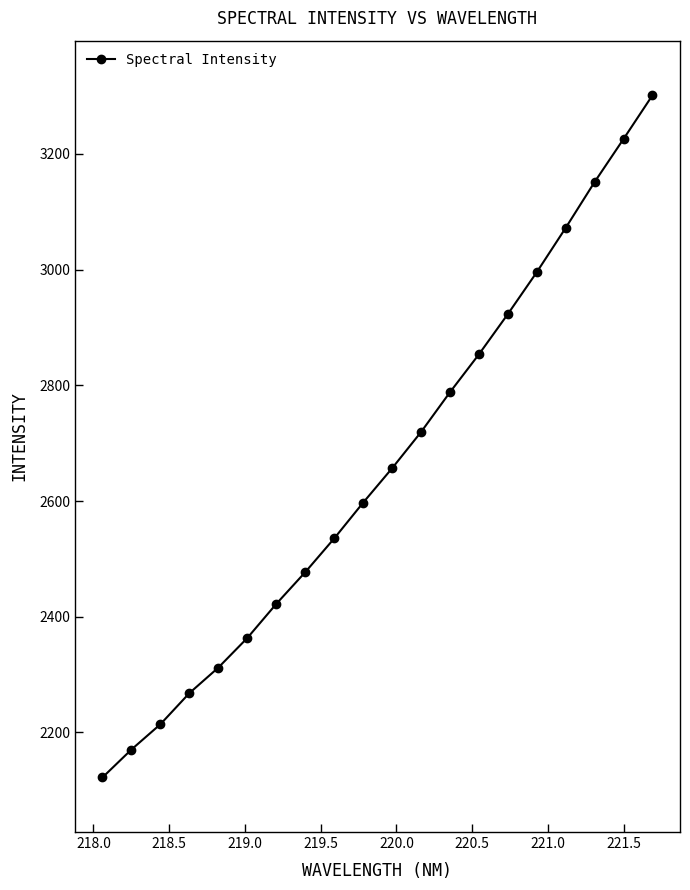

True or false: there are more than 0 points higher than both neighbors.

False